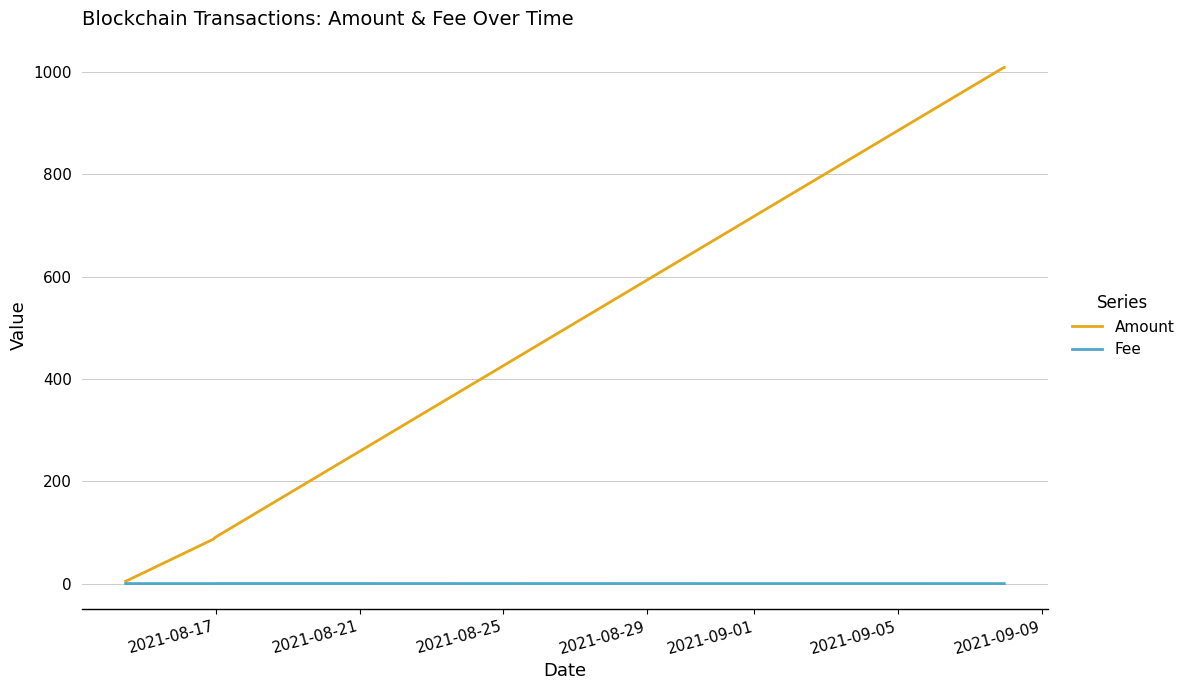

Rank the series by their average value, from lowest to highest.

Fee, Amount